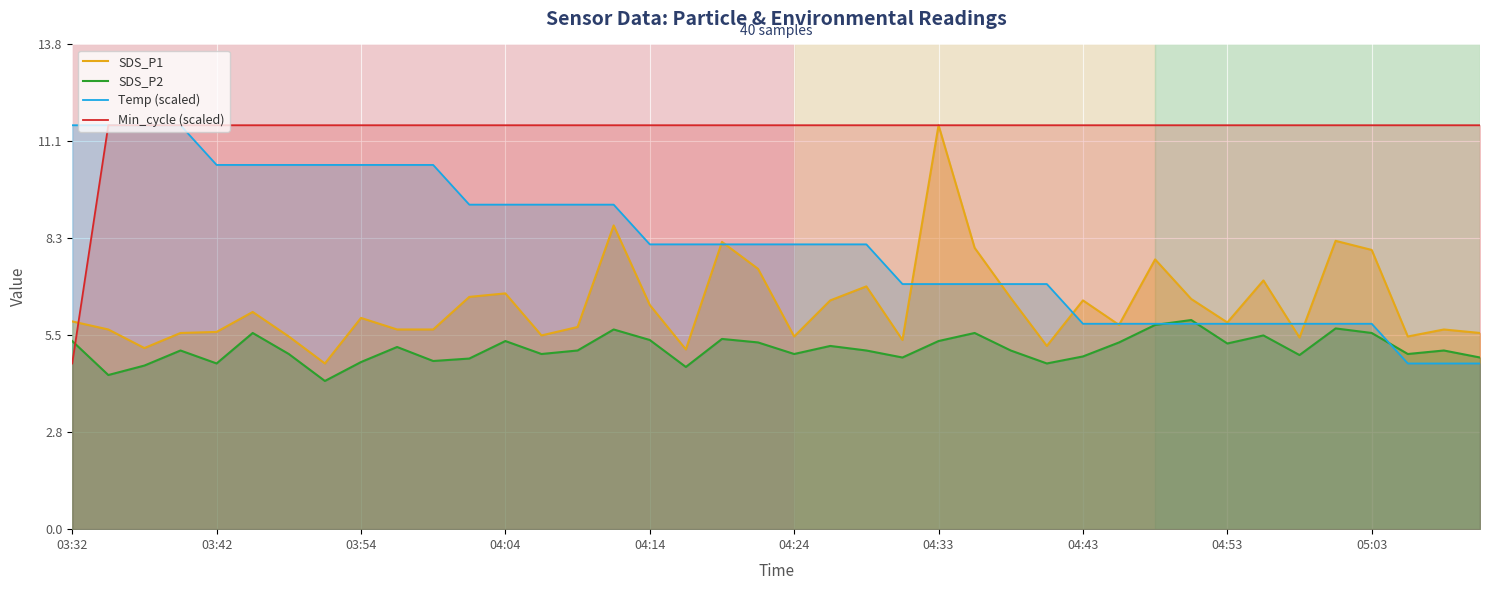

What are all the series names shown in the legend?

SDS_P1, SDS_P2, Temp (scaled), Min_cycle (scaled)